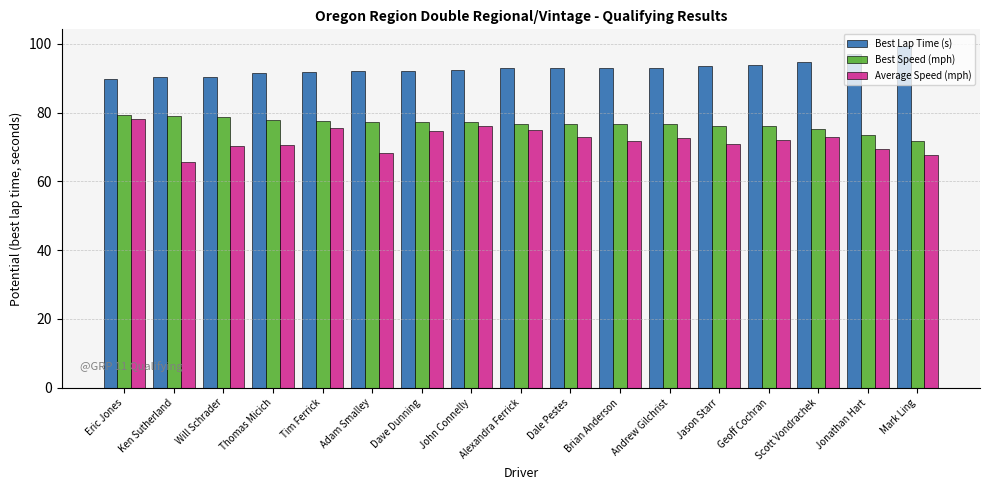

What is the spread (max minus min) of values at Dale Pestes?

20.1